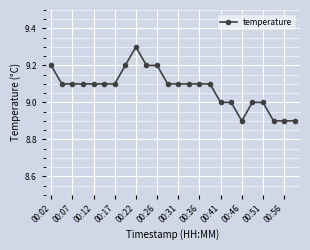

True or false: there are more than 0 points higher than both neighbors.

True